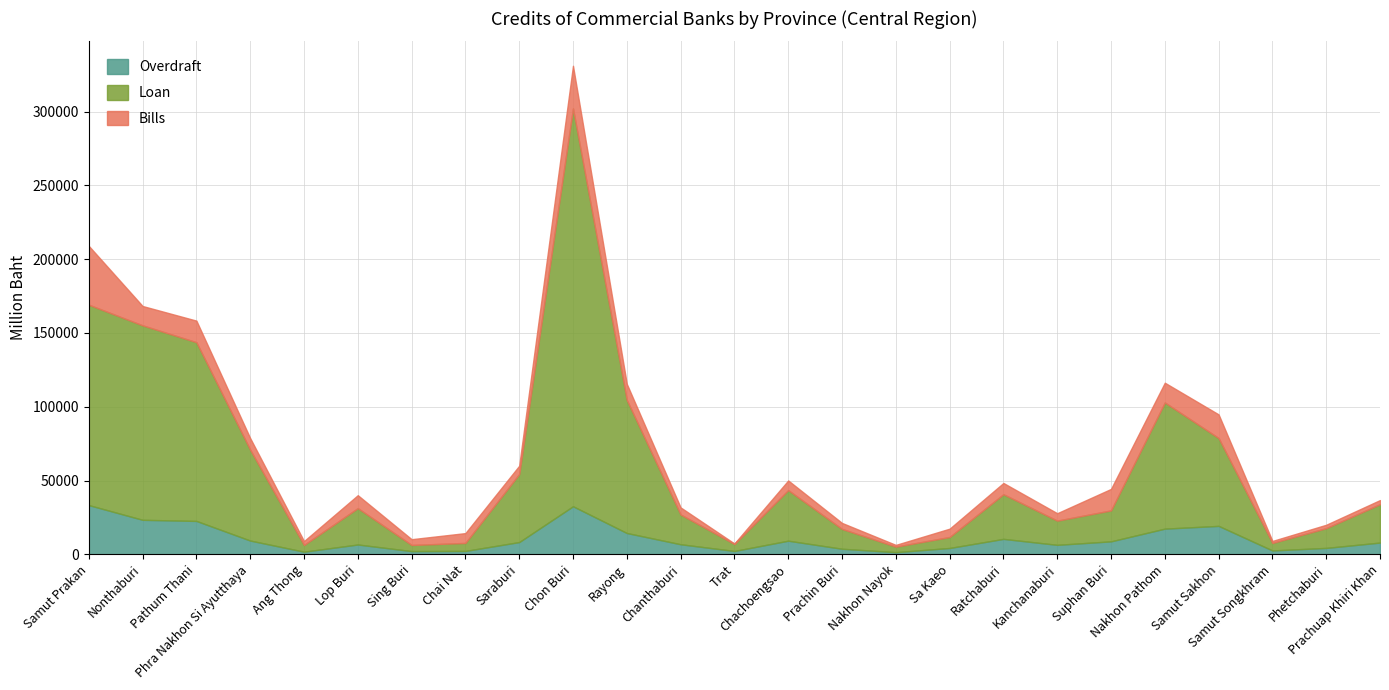

True or false: Overdraft has a value of 9623 at Lop Buri.

False